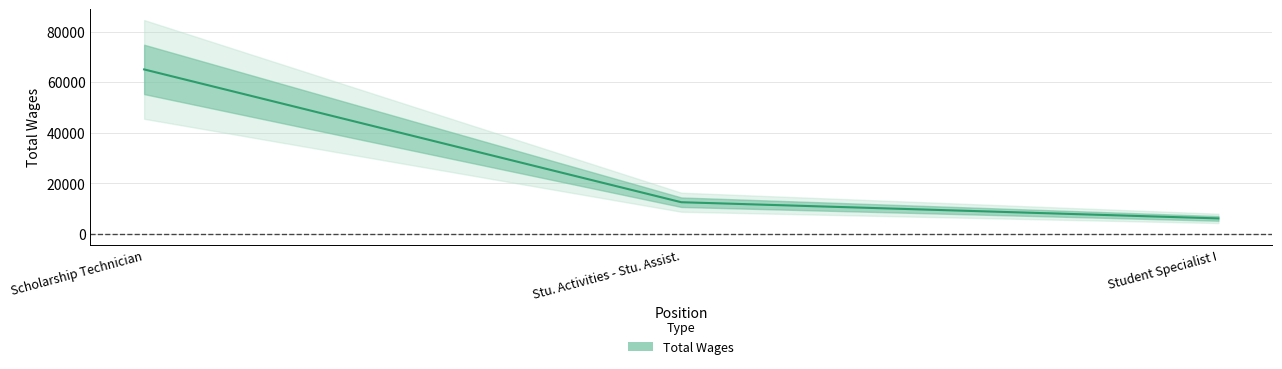

True or false: the data shows 9868 at Student Specialist I.

False